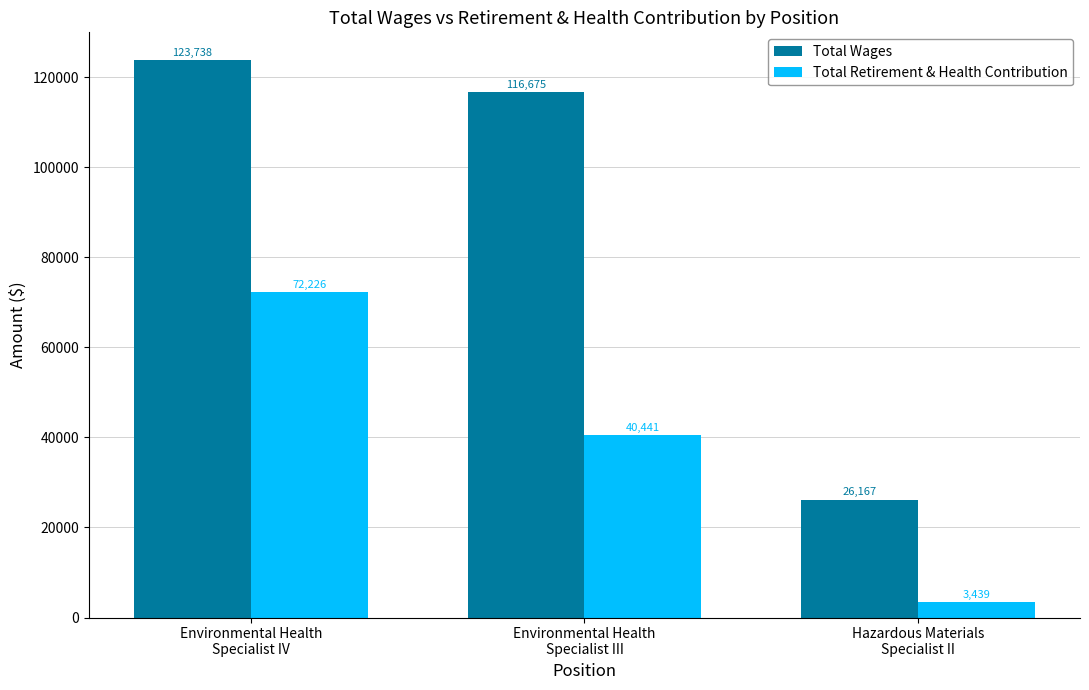

What is the spread (max minus min) of values at Hazardous Materials
Specialist II?

22728